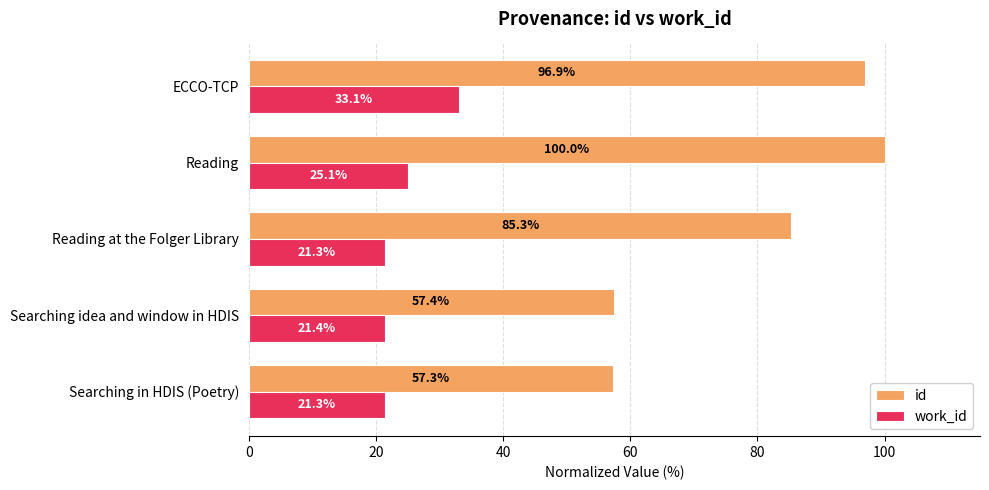

What are all the series names shown in the legend?

id, work_id